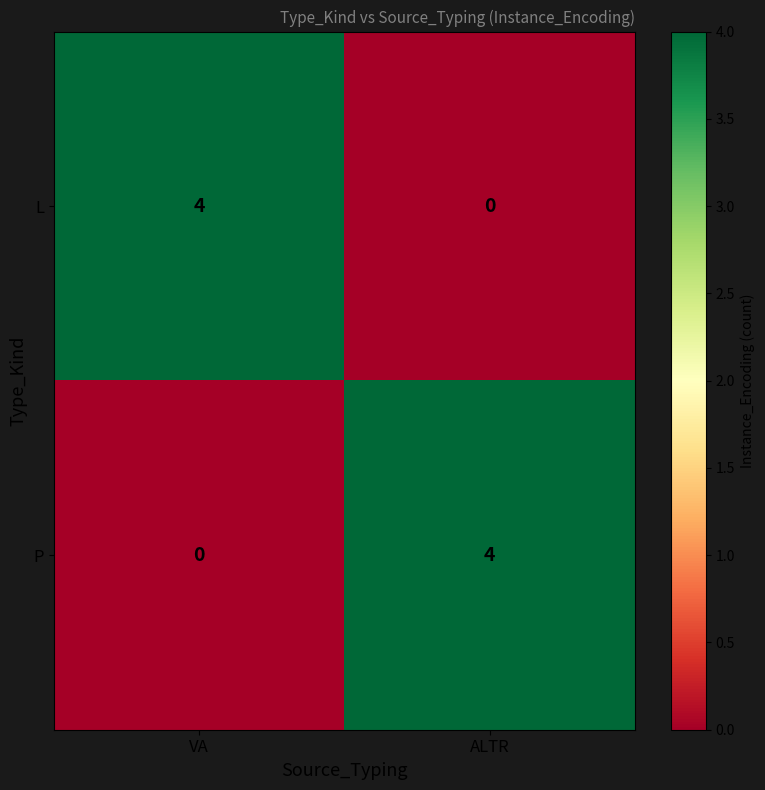

The P series shows 4 at ALTR. True or false?

True